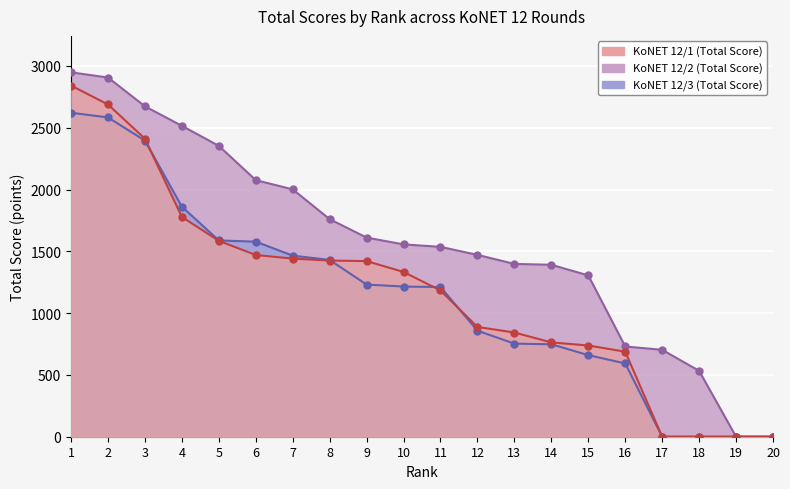

The KoNET 12/1 (Total Score) series shows 277 at 16. True or false?

False